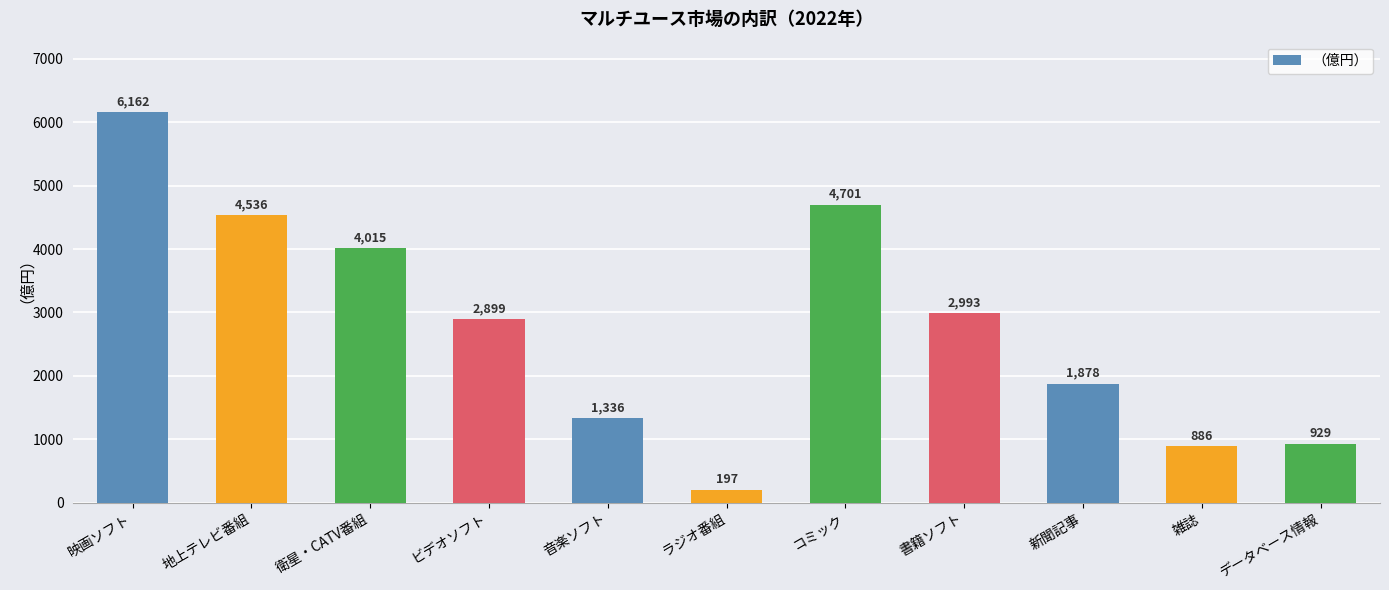

What is the average value?

2776